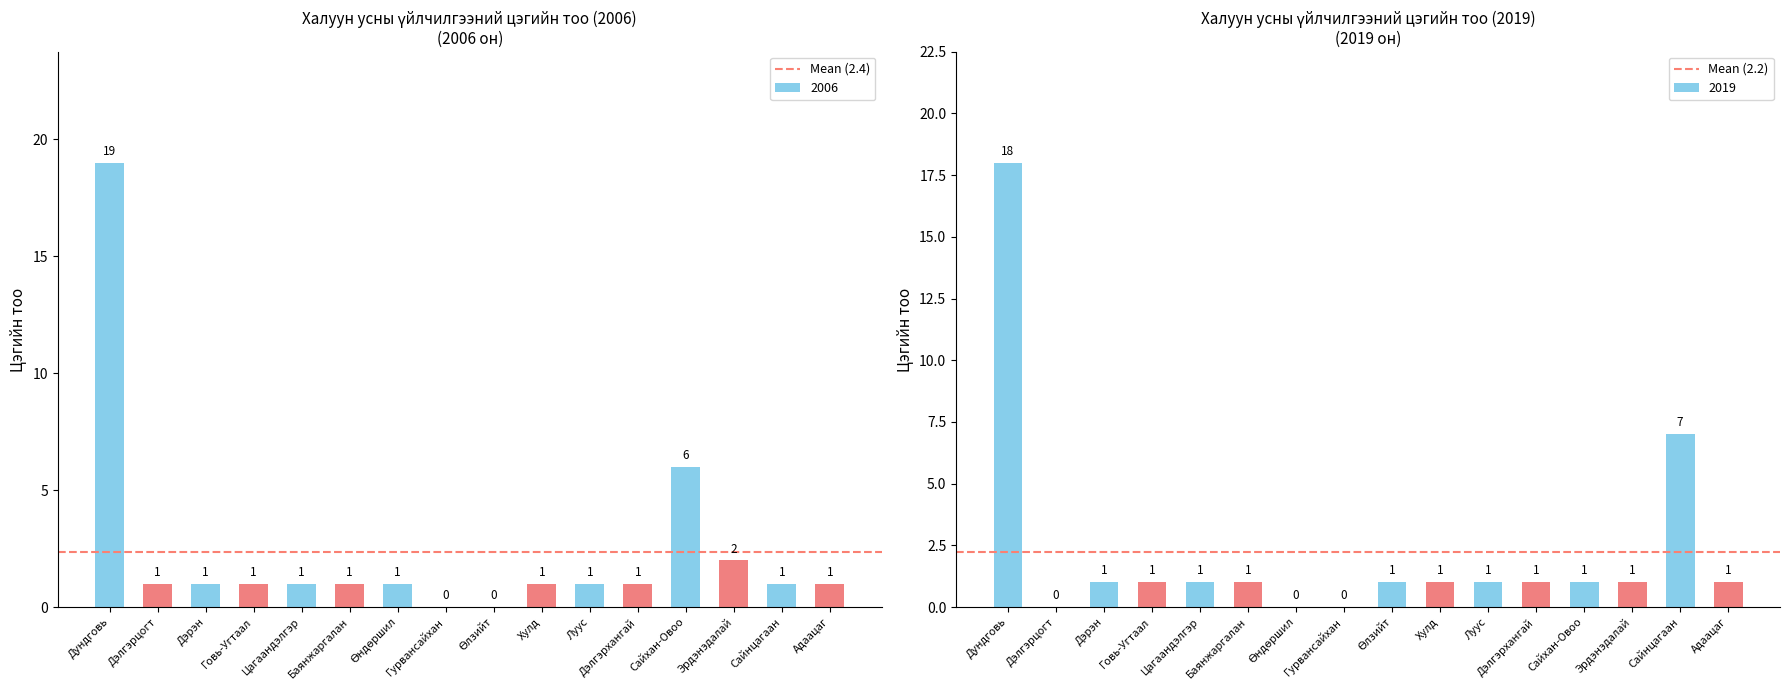

What is the value of the Mean (2.4) bar at the 2nd from the left?

2.4